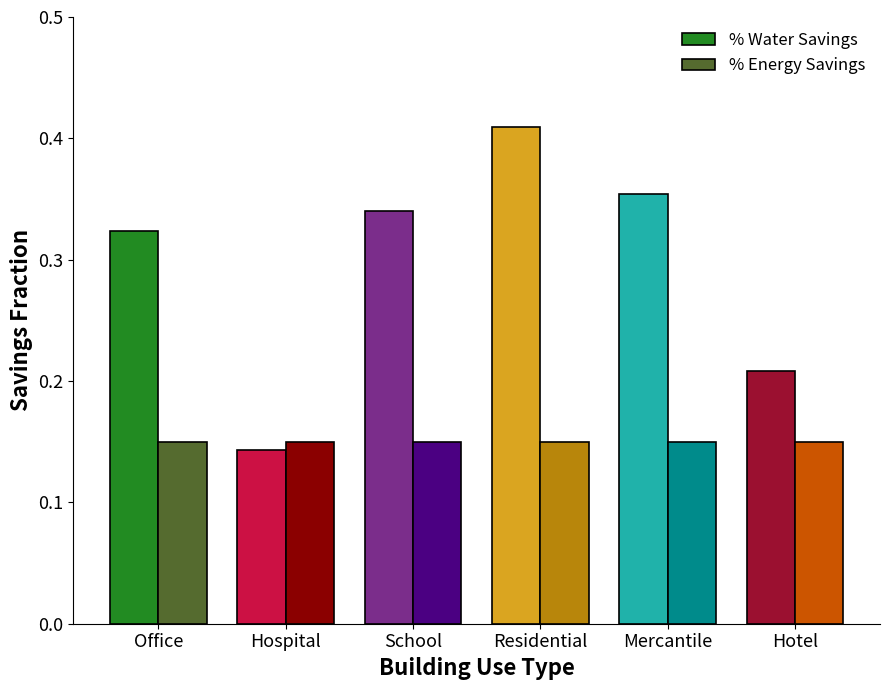

How many distinct data groups are displayed?

2